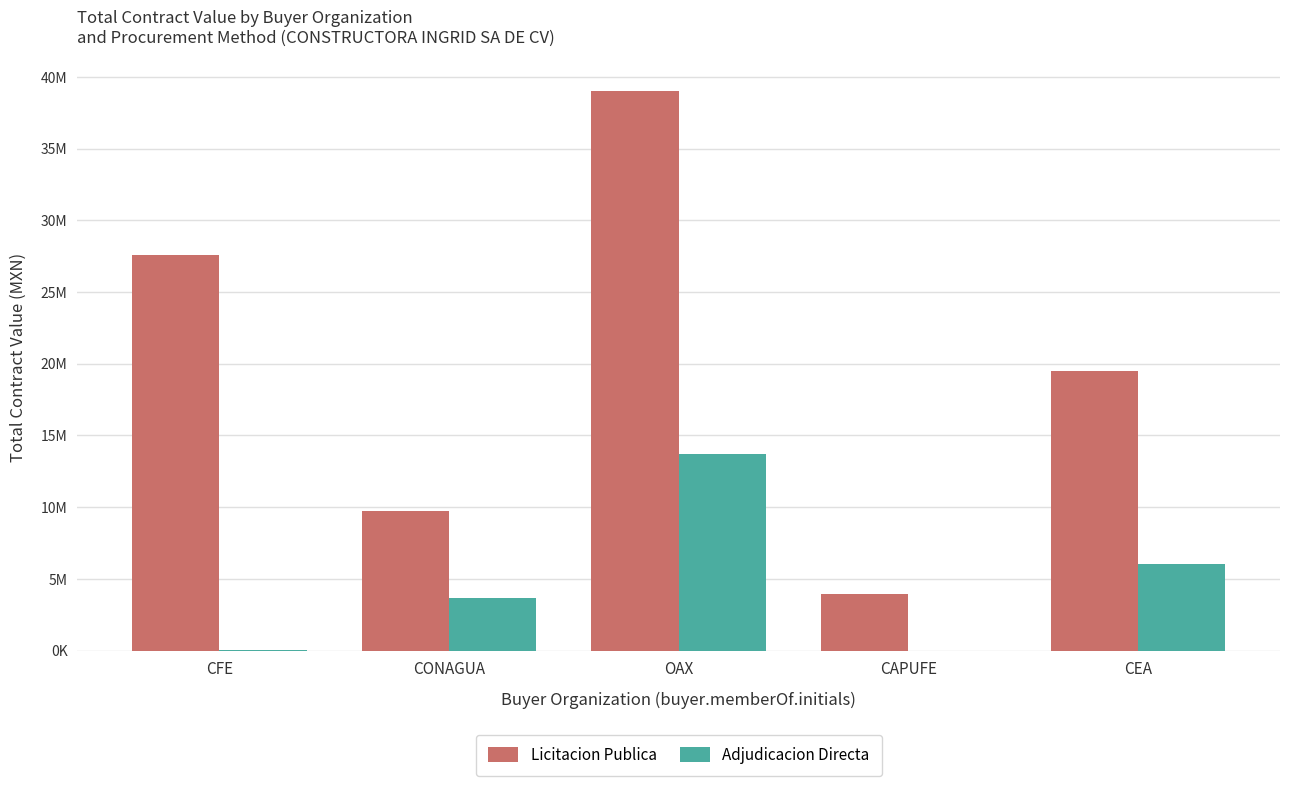

Are the bars horizontal?

No